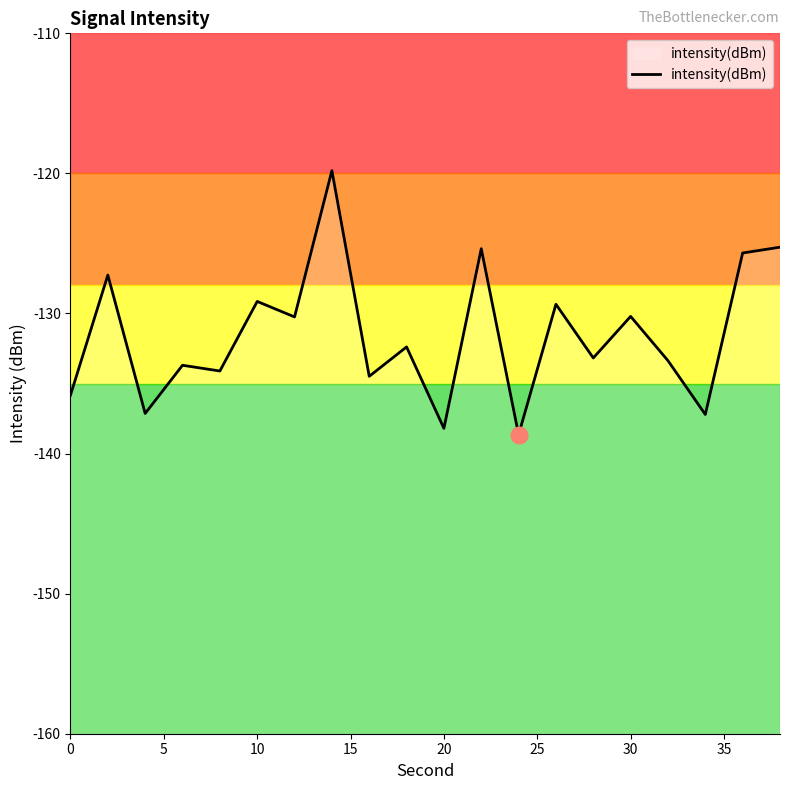

What is the smallest value displayed?

-138.6